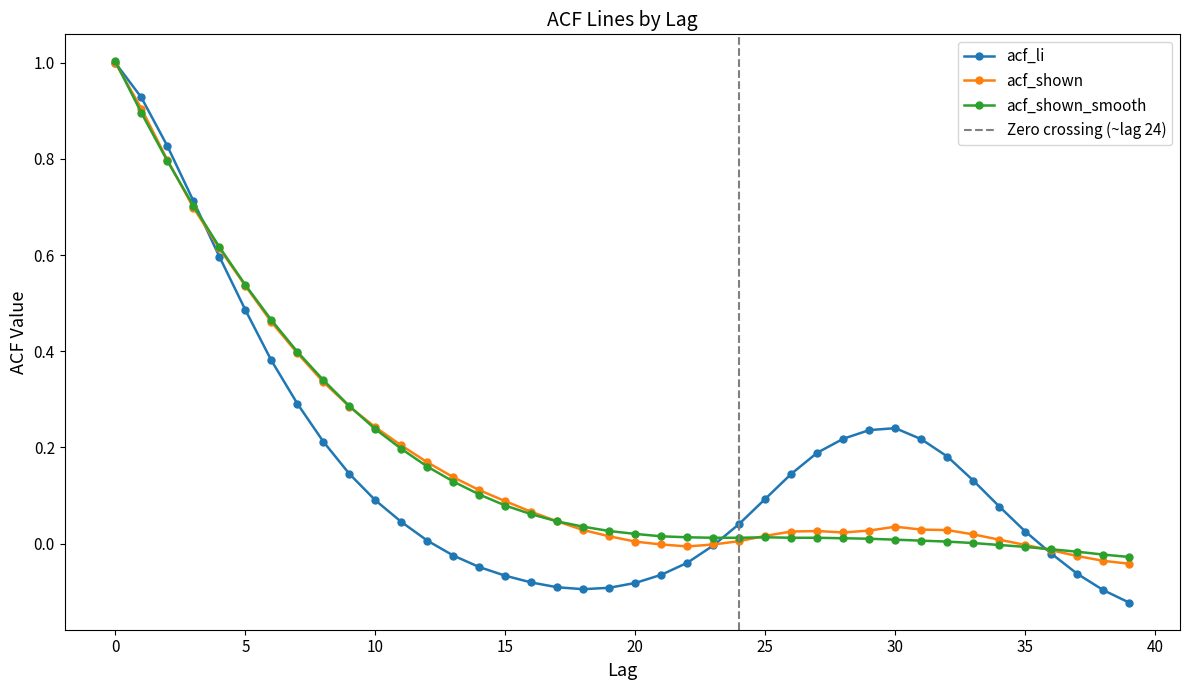

Which series changed the most between 2 and 4?

acf_li